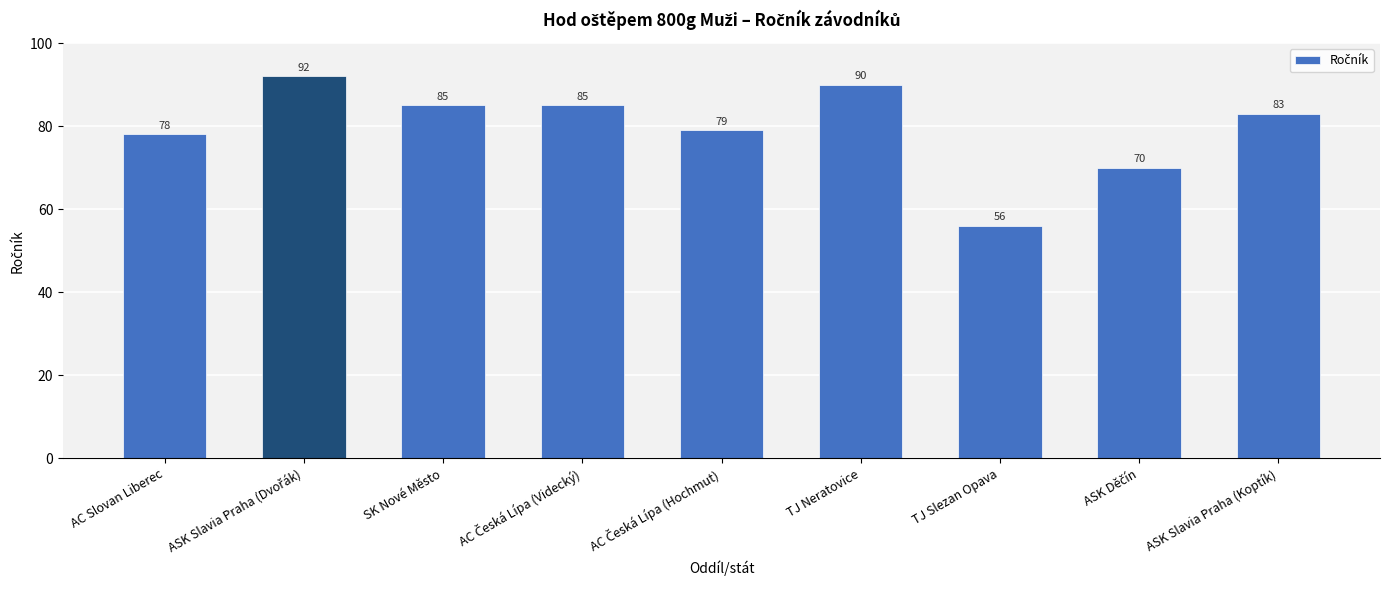

How many bars are there in total?

9